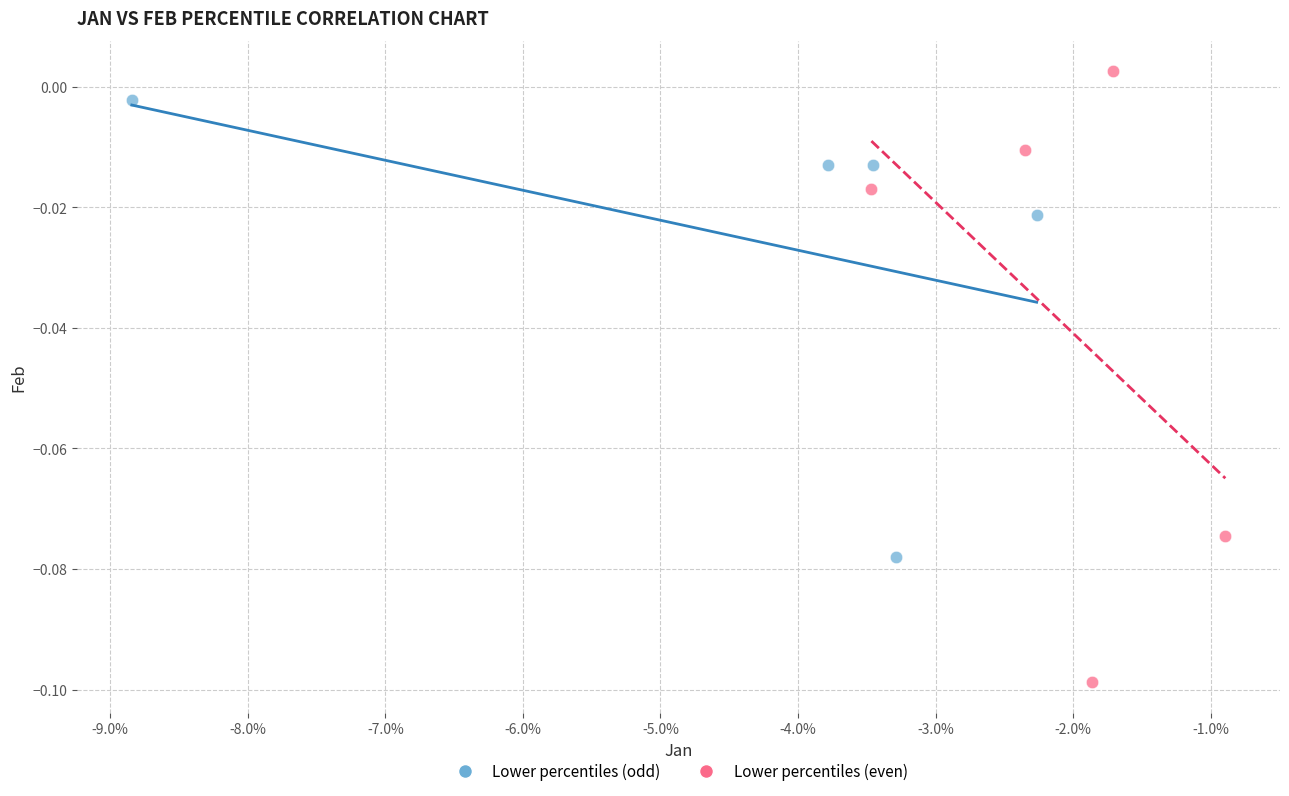

Which series contains the lowest Y value?

Lower percentiles (even)